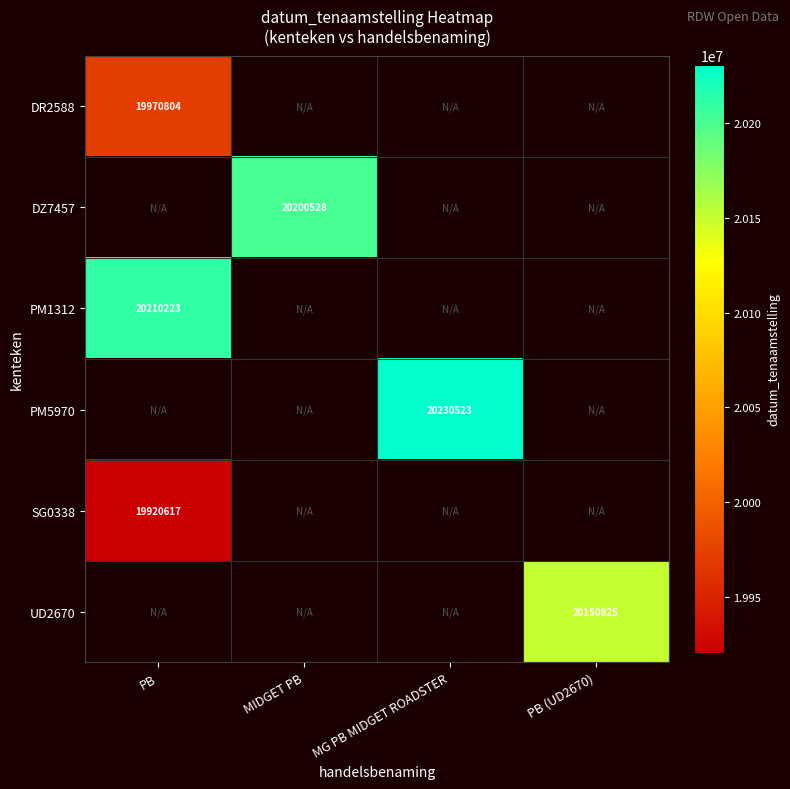

How many data points does each series have?

4